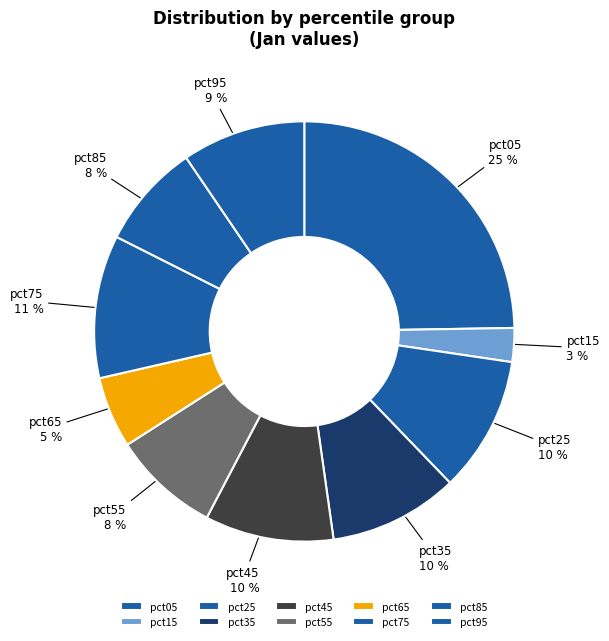

Is there a majority slice in this chart?

No